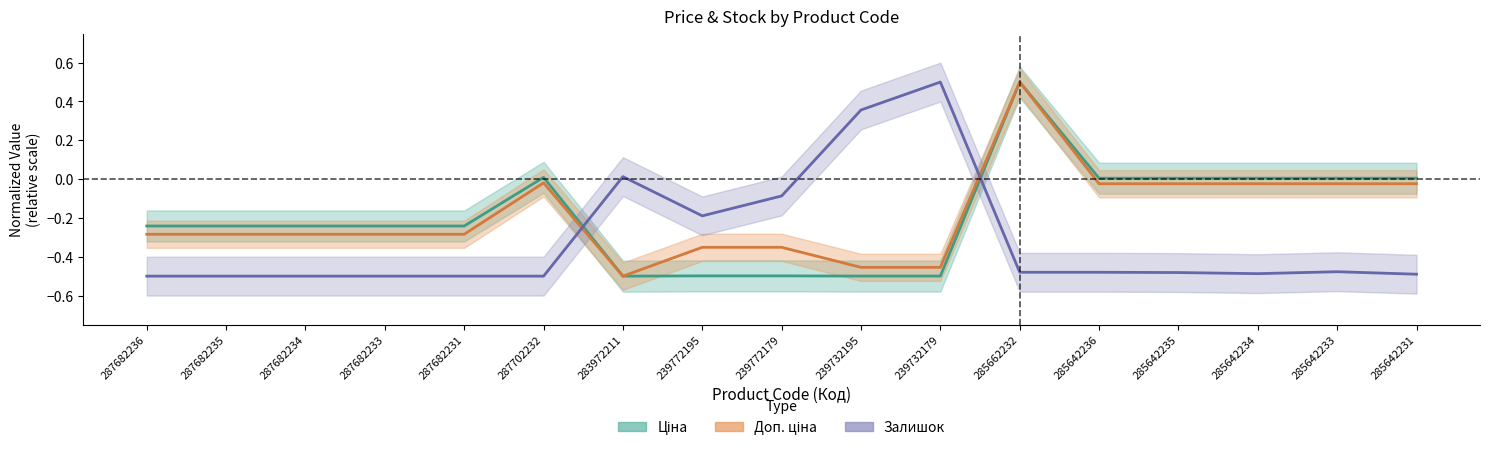

True or false: Залишок has more than 0 points higher than both neighbors.

True